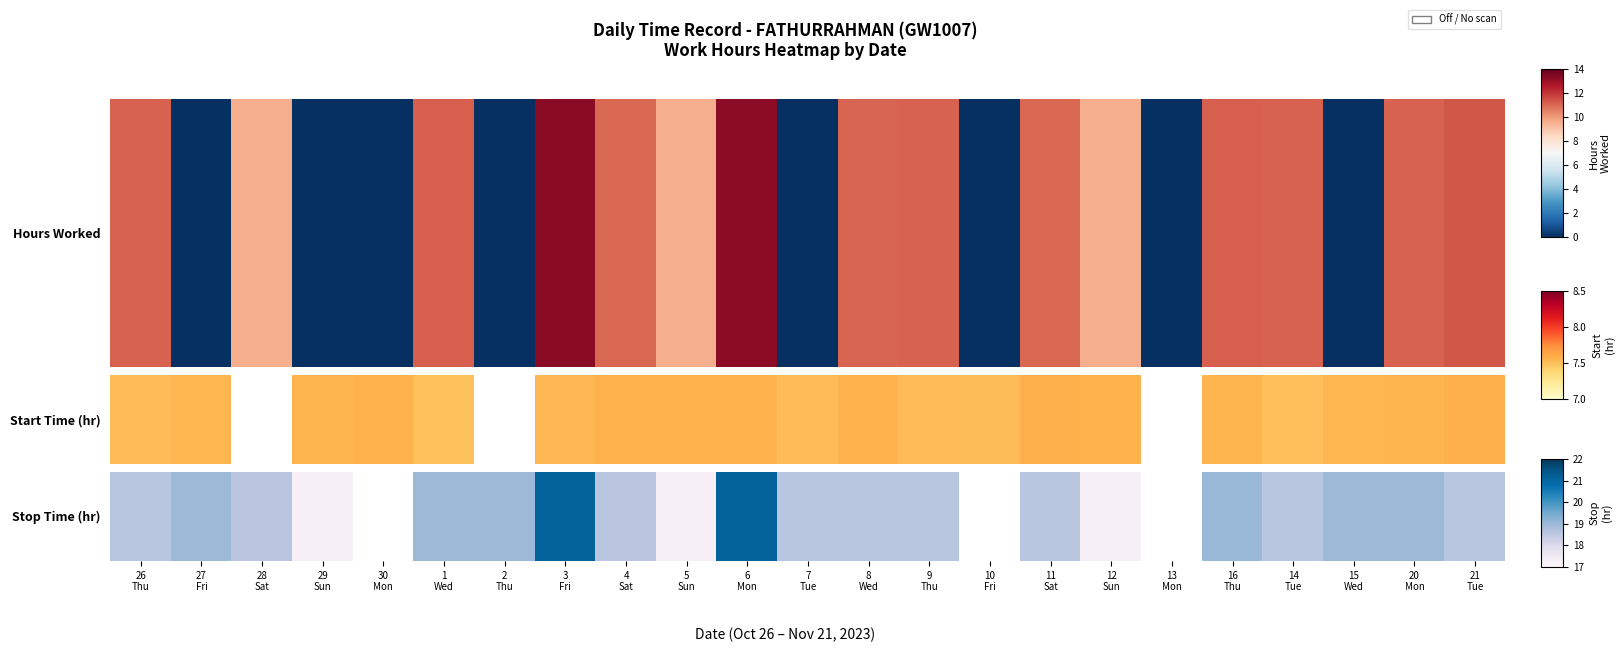

What is the maximum value shown in the chart?

21.1